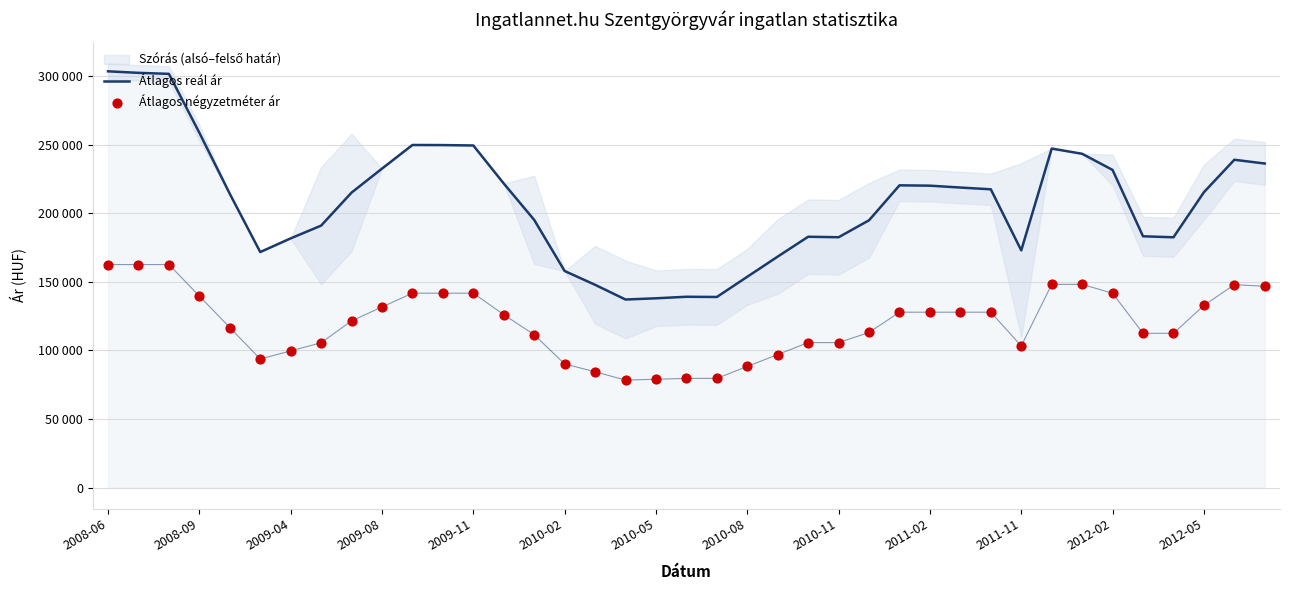

Is the value of Átlagos reál ár at 32 greater than the value of Átlagos négyzetméter ár at 23?

Yes